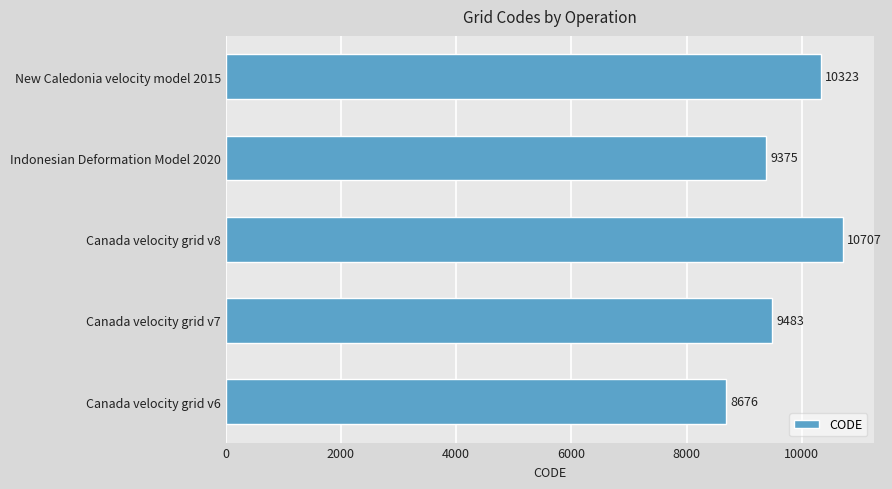

Does the chart contain stacked bars?

No